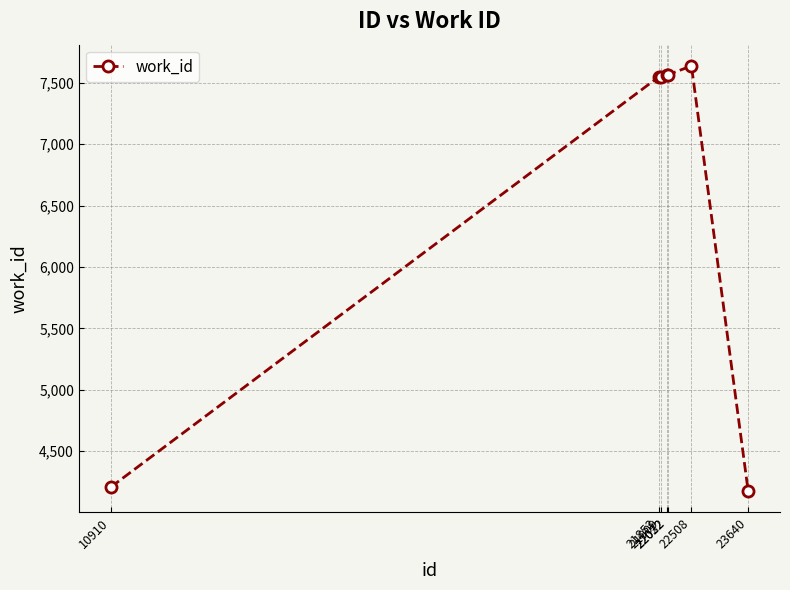

What is the greatest value displayed?

7638